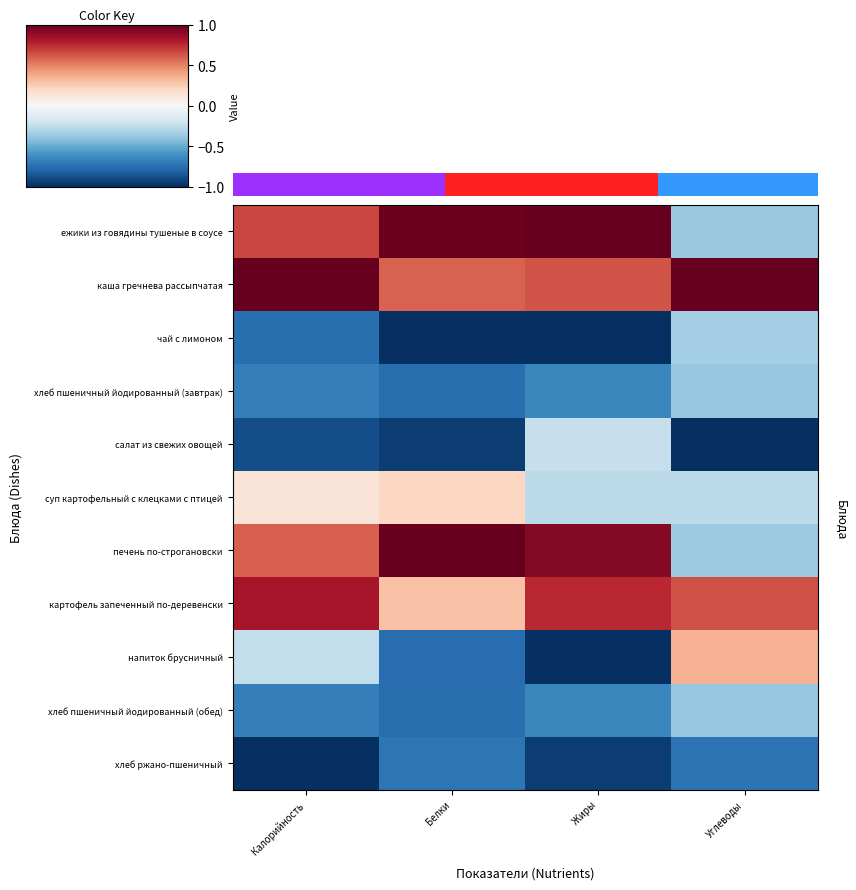

How many values in напиток брусничный are below zero?

3